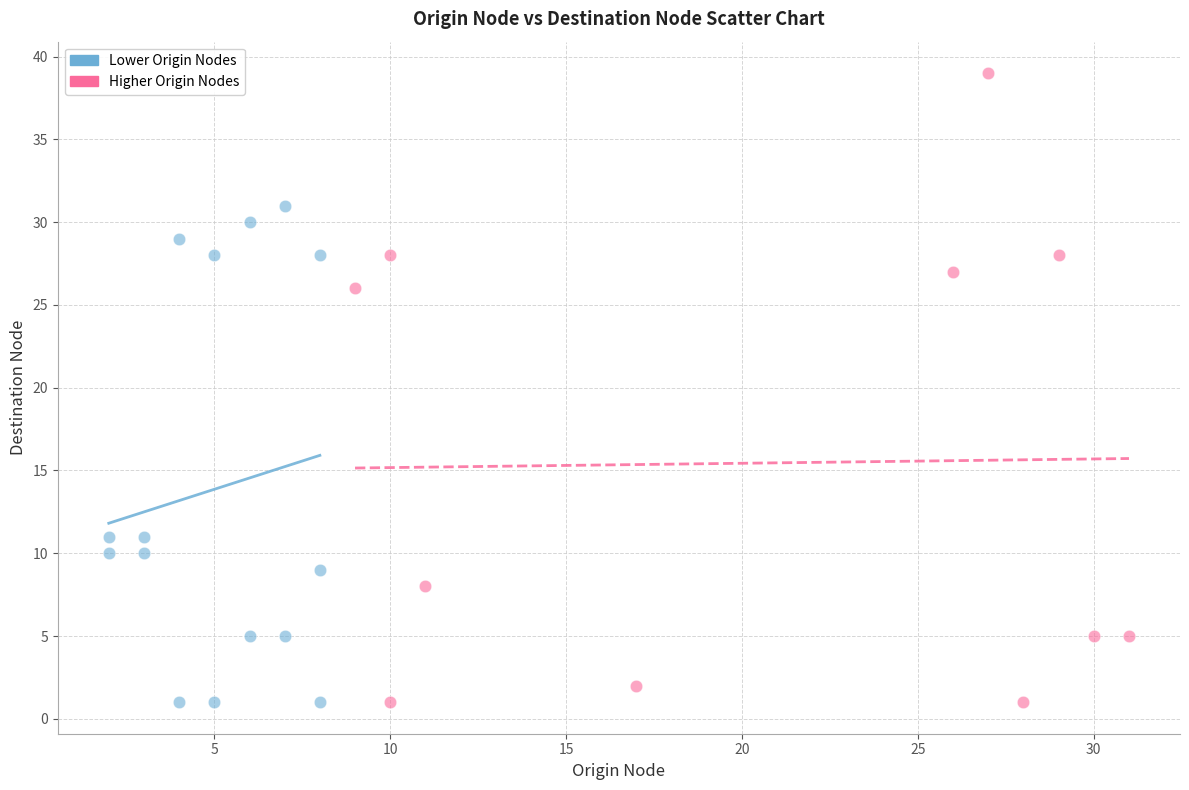

Which series reaches the maximum Y coordinate?

Higher Origin Nodes